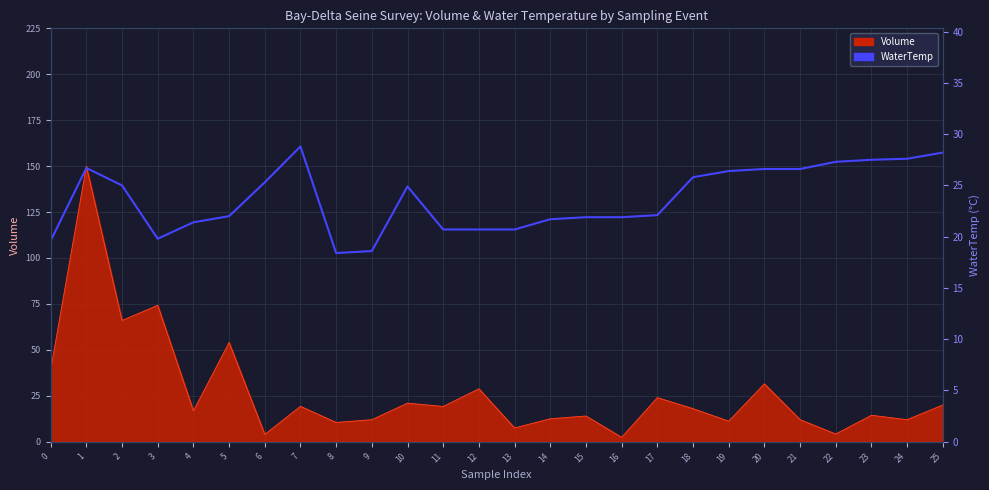

List the labels in order of value, smallest first.

8, 9, 0, 3, 11, 12, 13, 4, 14, 15, 16, 5, 17, 10, 2, 6, 18, 19, 20, 21, 1, 22, 23, 24, 25, 7